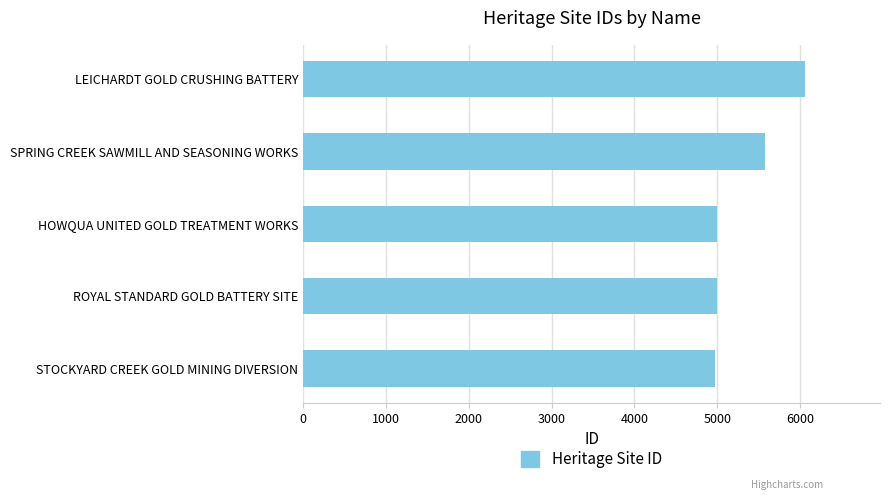

Read the value at ROYAL STANDARD GOLD BATTERY SITE.

4993